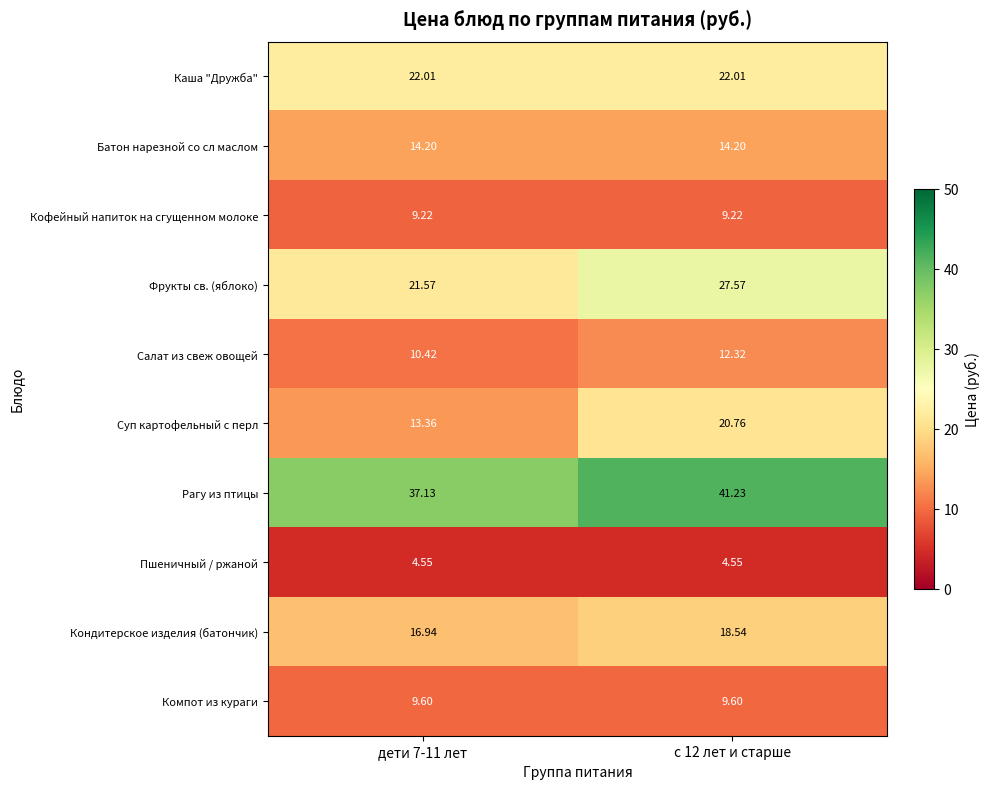

Which series has the largest total across all categories?

Рагу из птицы